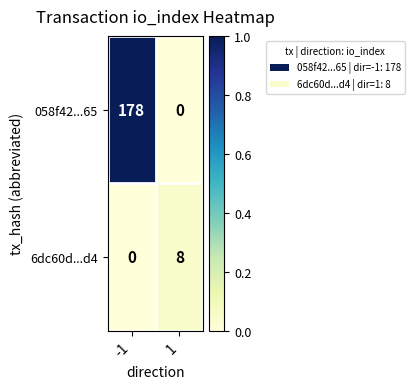

Reading right to left, transcribe all the data shown in this chart.

058f42...65: 1=0	-1=178
6dc60d...d4: 1=8	-1=0